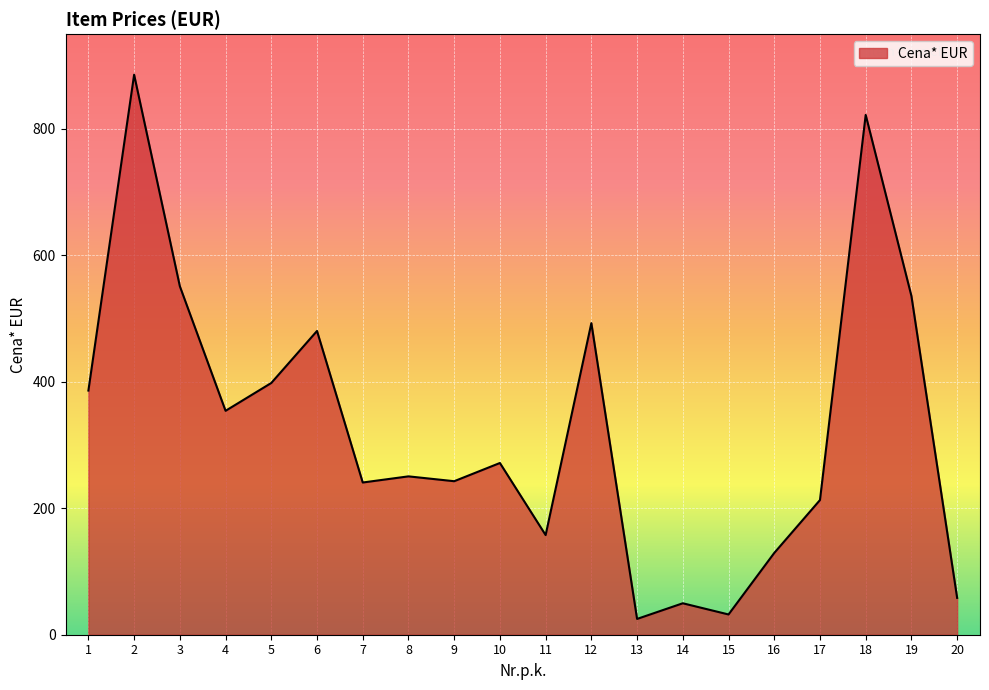

What is the average value?

328.9